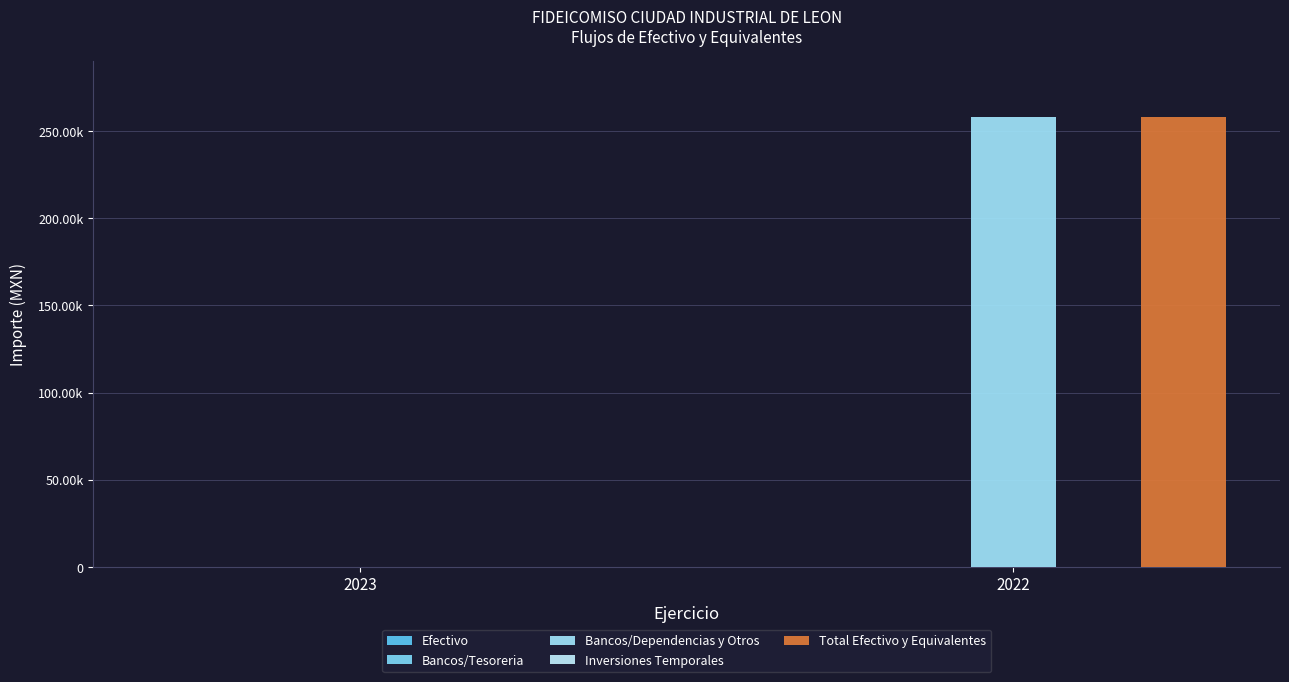

The Efectivo series shows 18.5 at 2022. True or false?

False